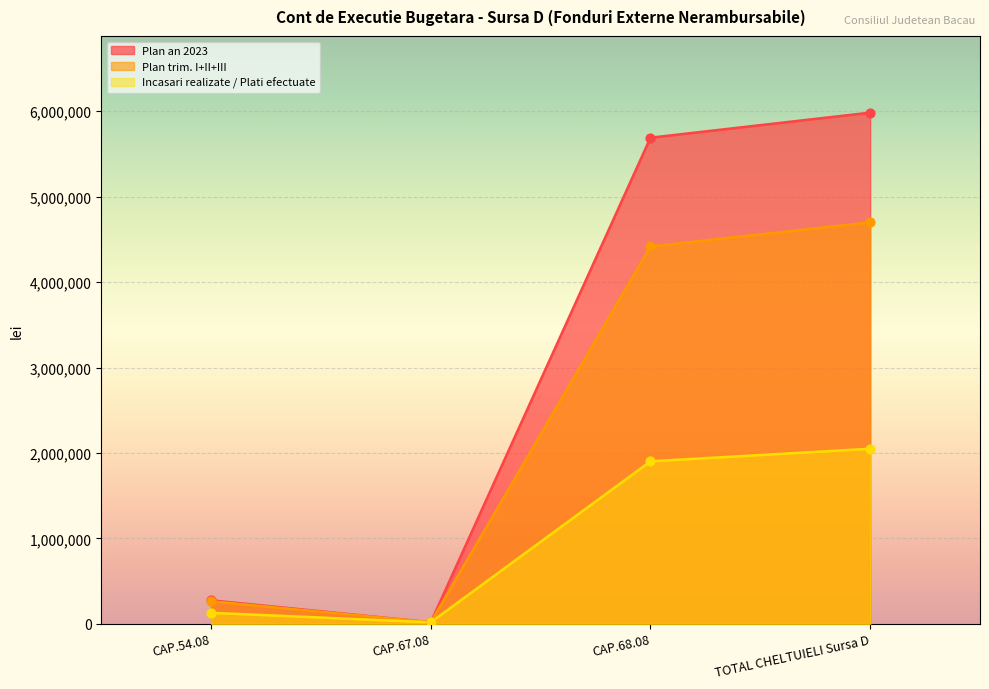

What is the total value across all series at CAP.68.08?

12011522